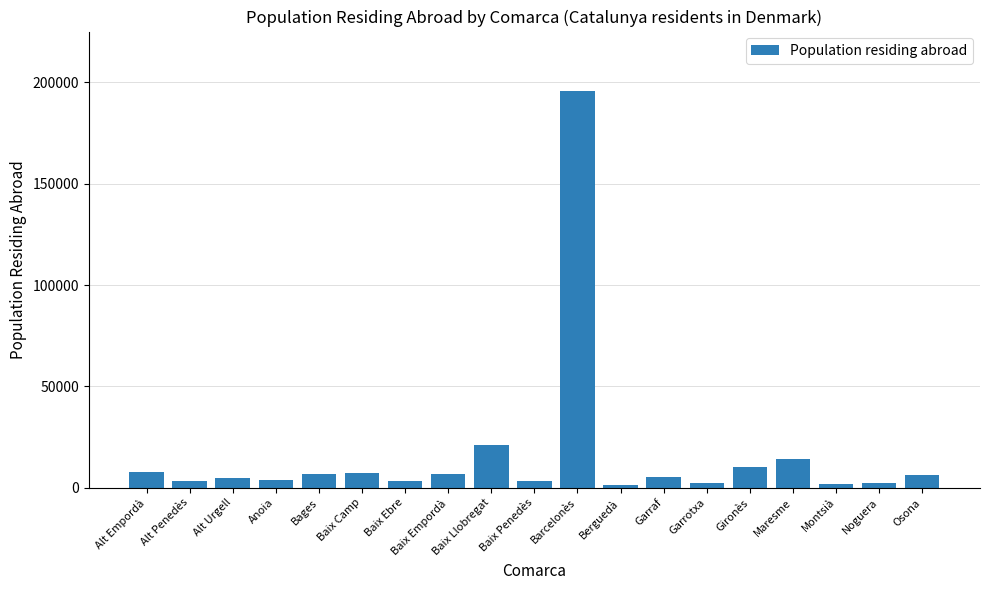

Which has a higher value, Baix Empordà or Alt Penedès?

Baix Empordà